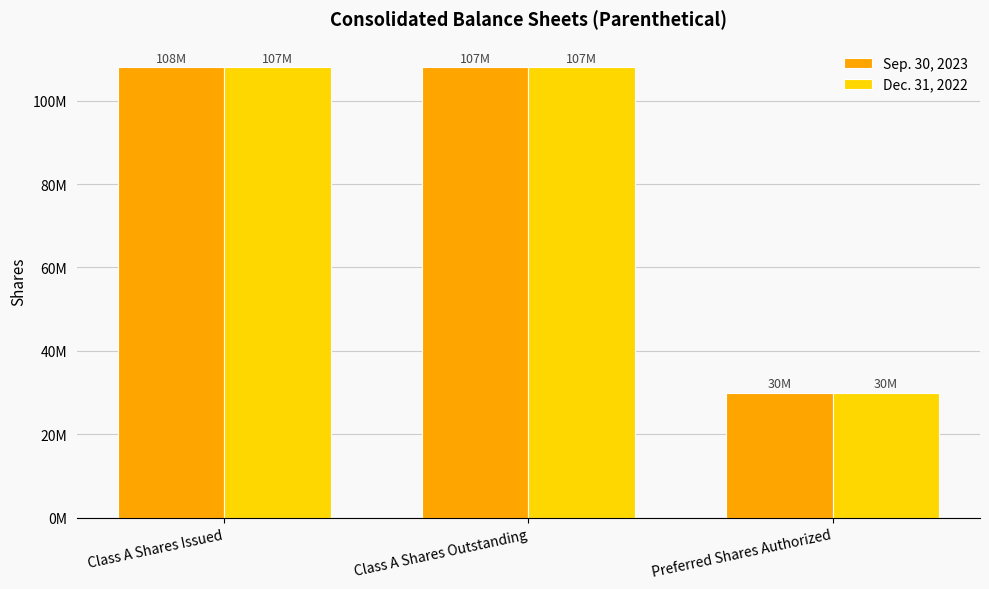

What are all the series names shown in the legend?

Sep. 30, 2023, Dec. 31, 2022